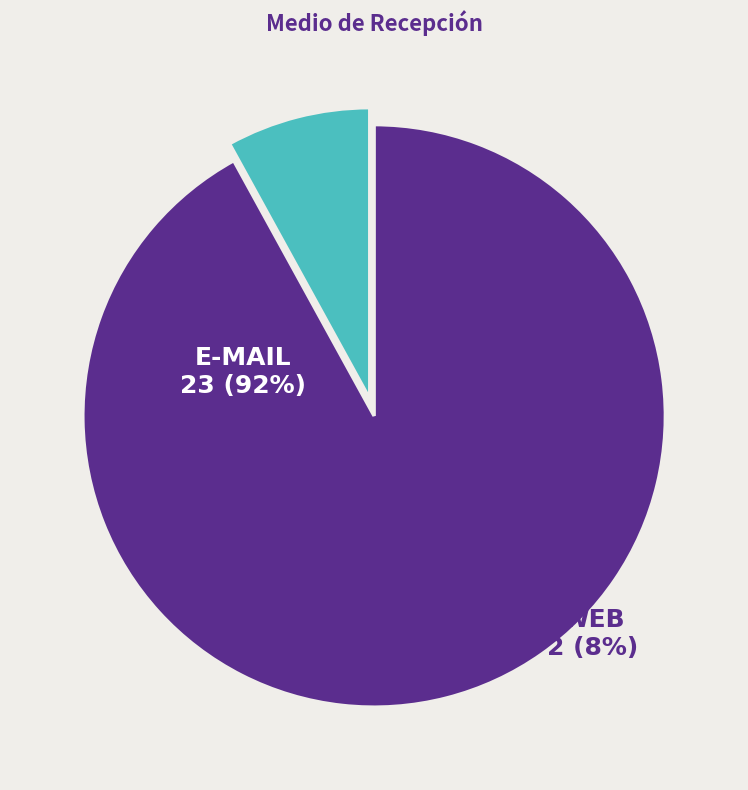

How many segments does this pie chart have?

2